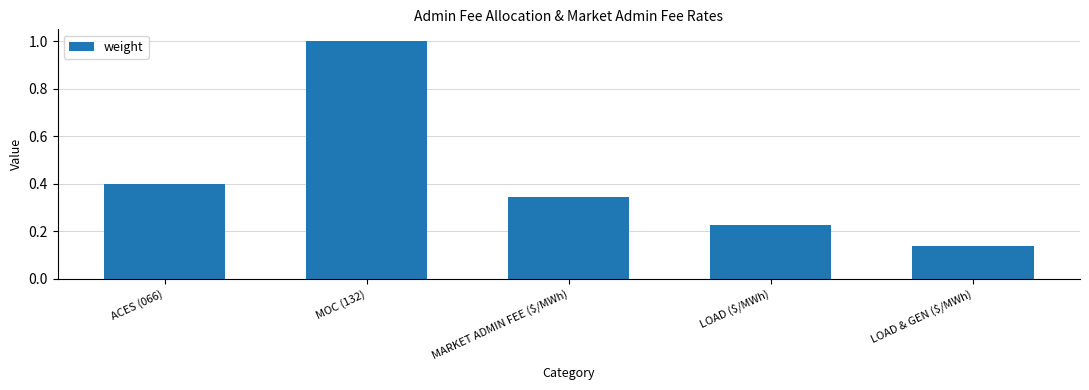

What is the difference between the maximum and minimum values?

0.9